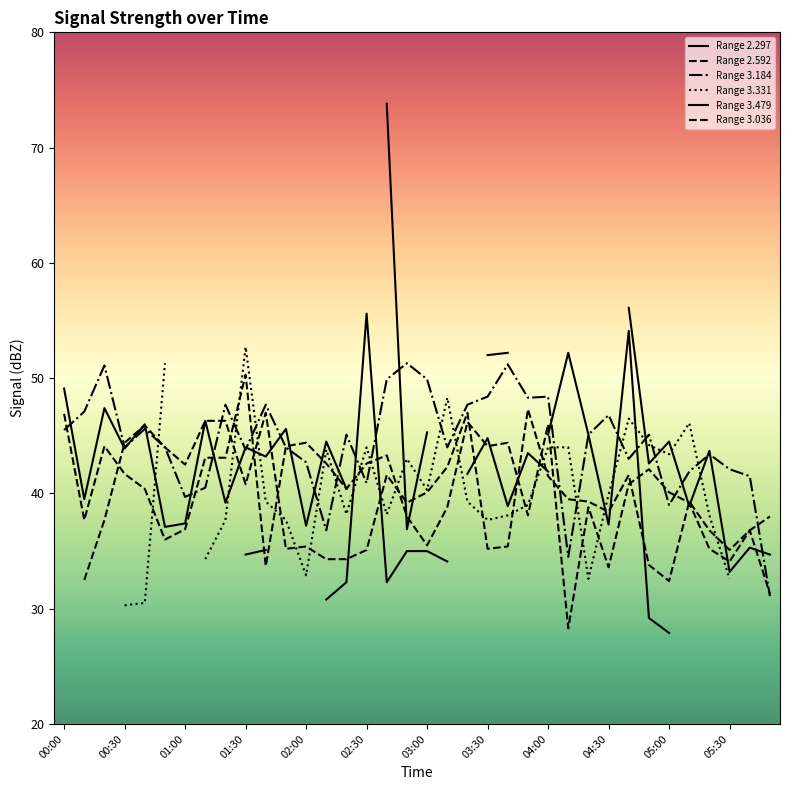

The Range 2.592 series shows 43.1 at 04:00. True or false?

True